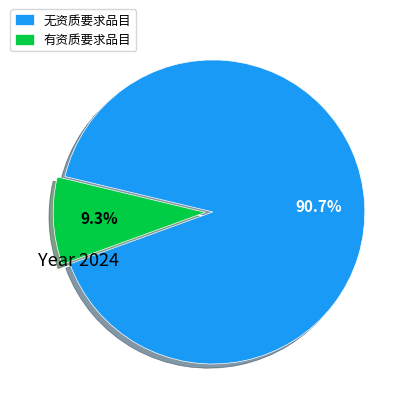

What is the majority slice?

无资质要求品目